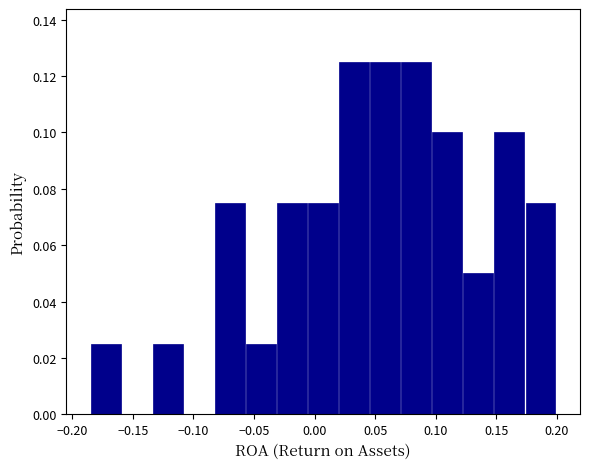

Reading left to right, list every bar in this chart as the range it spans on the x-axis followed by its height. Neither the bar edges nor the heights are printed on the chart, so give them approximately, as read against the axes.

-0.185 to -0.160: 0.026
-0.160 to -0.135: 0
-0.135 to -0.110: 0.026
-0.110 to -0.085: 0
-0.085 to -0.055: 0.076
-0.055 to -0.030: 0.026
-0.030 to -0.005: 0.076
-0.005 to 0.020: 0.076
0.020 to 0.045: 0.126
0.045 to 0.070: 0.126
0.070 to 0.095: 0.126
0.095 to 0.120: 0.100
0.120 to 0.150: 0.050
0.150 to 0.175: 0.100
0.175 to 0.200: 0.076